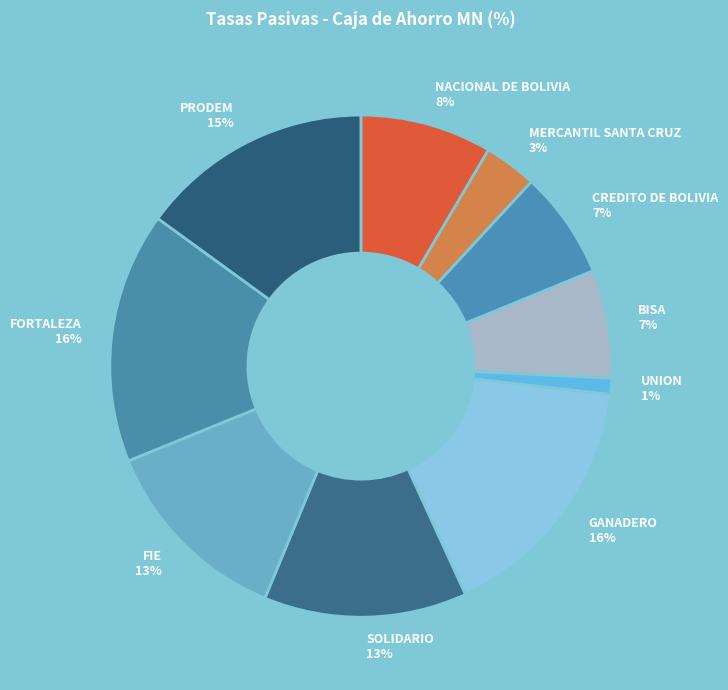

Does CREDITO DE BOLIVIA represent more than half of the total?

No